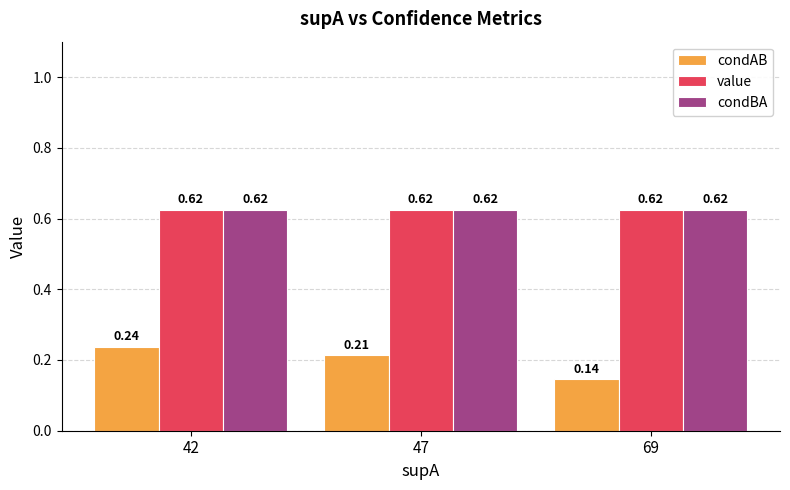

Which label corresponds to the smallest value in the chart?

69